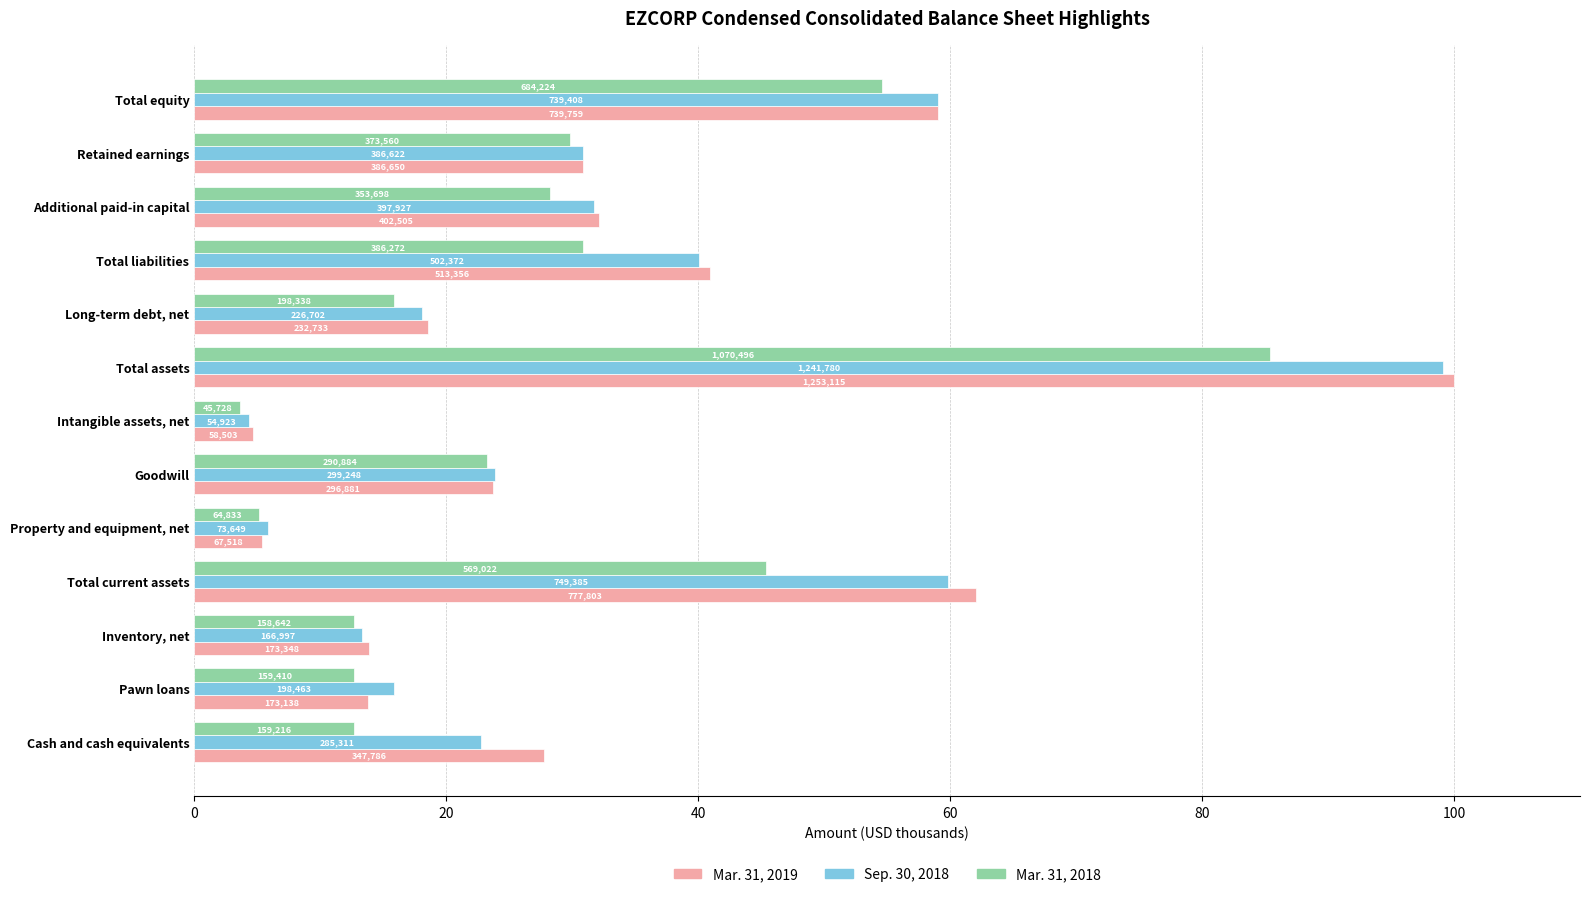

What is the minimum value shown in the chart?

3.6